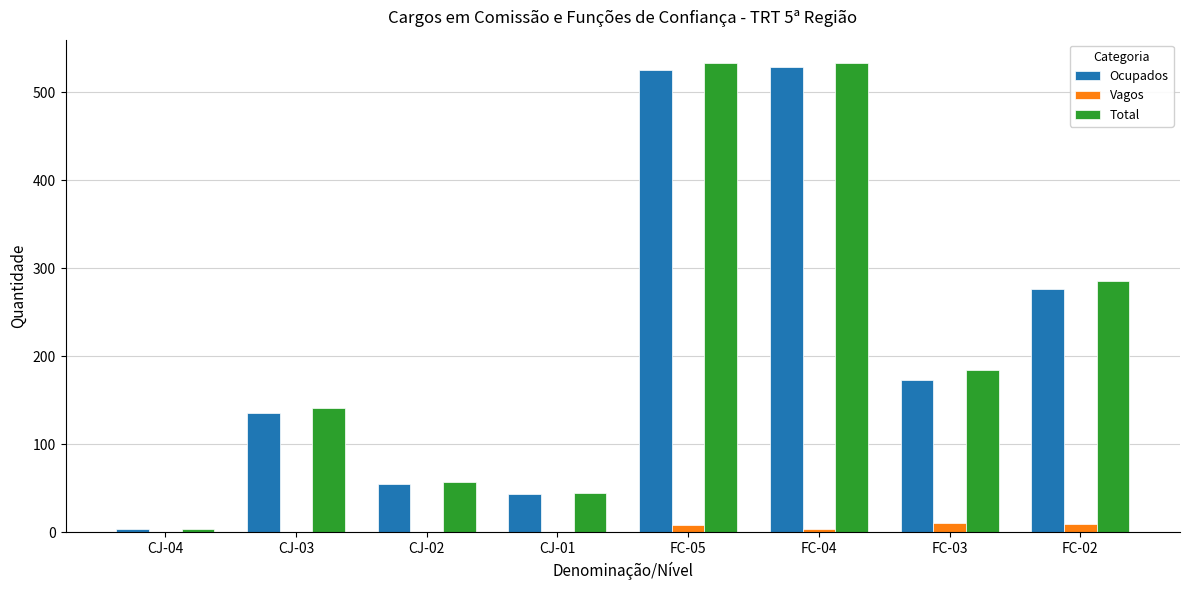

What is the sum of the Vagos values at FC-02 and FC-04?

14